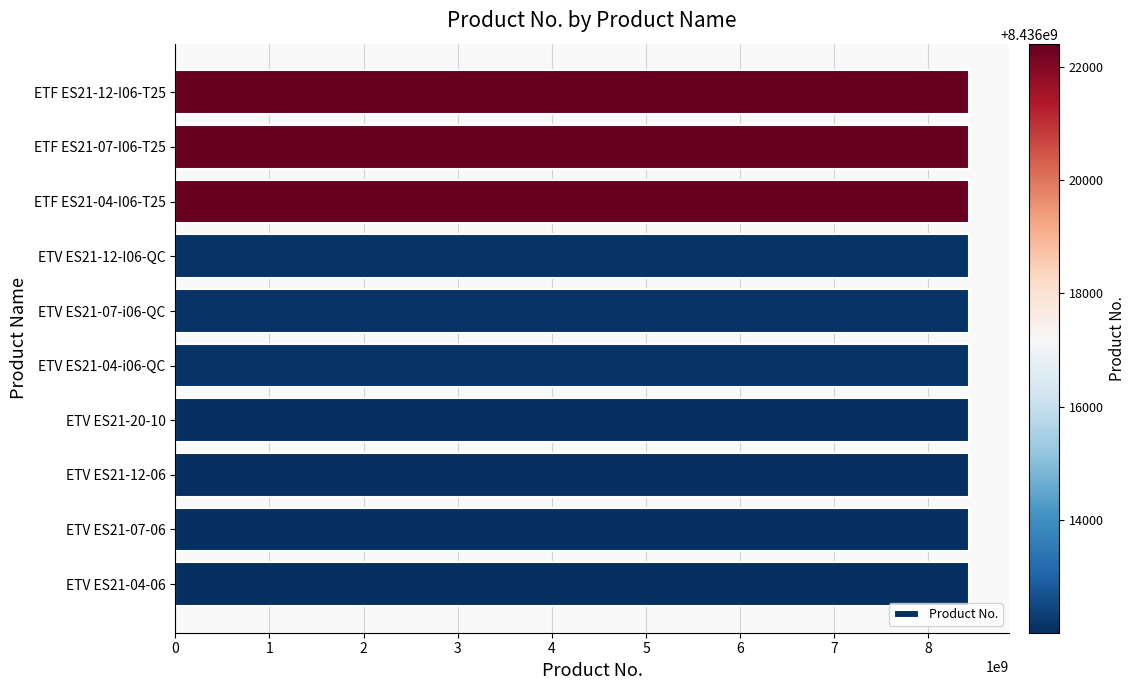

Are the bars horizontal?

Yes